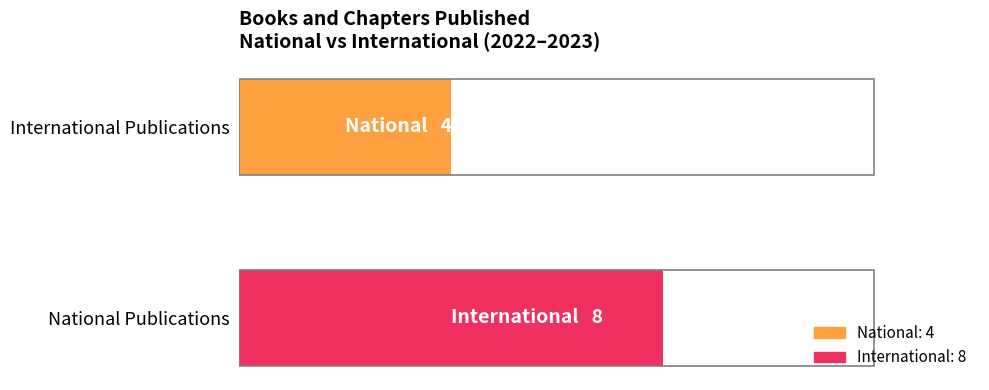

What is the minimum value for International?

8